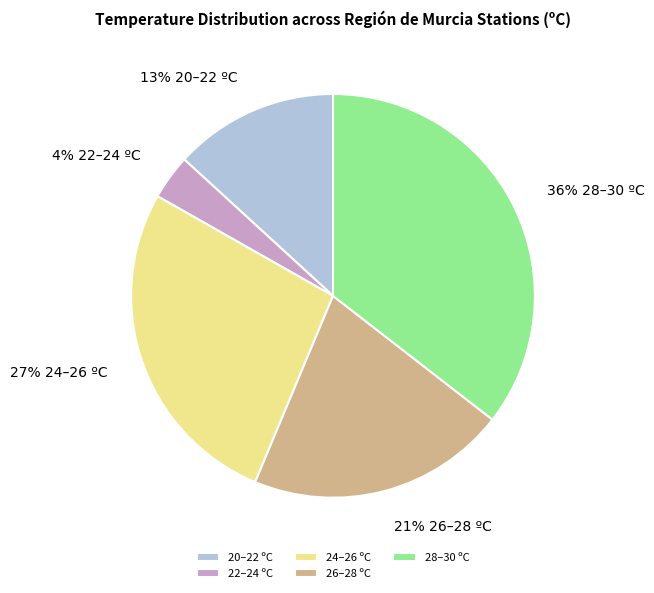

Which has a higher value, 28–30 ºC or 22–24 ºC?

28–30 ºC